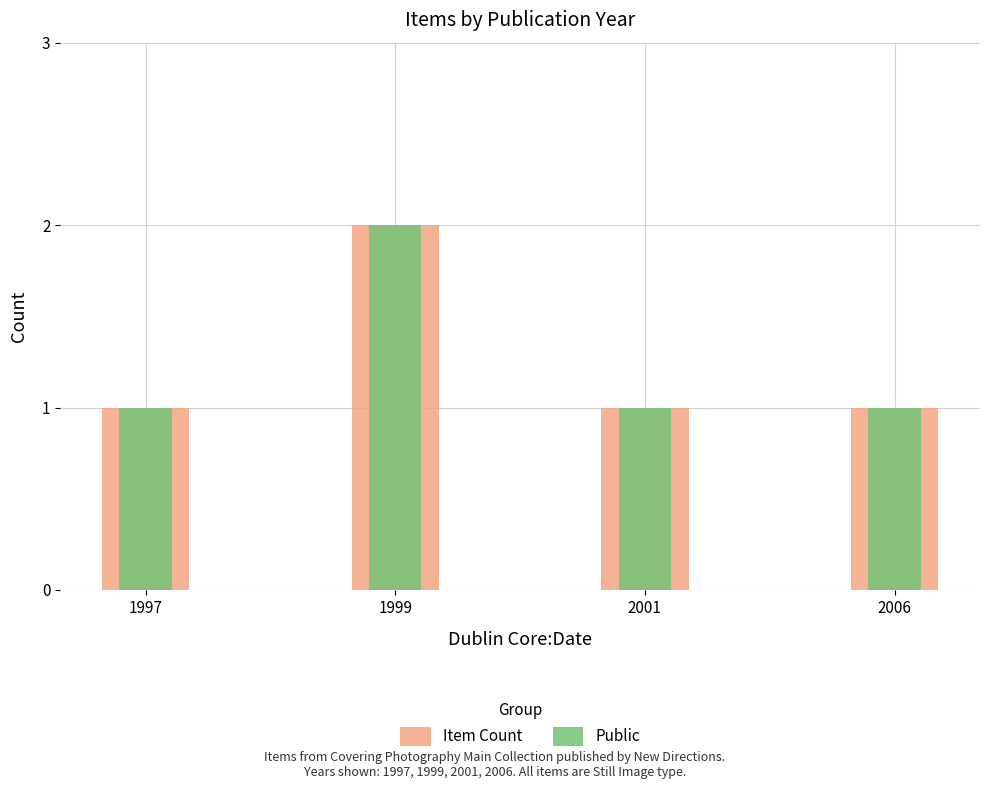

At how many categories does at least one series exceed 1?

1